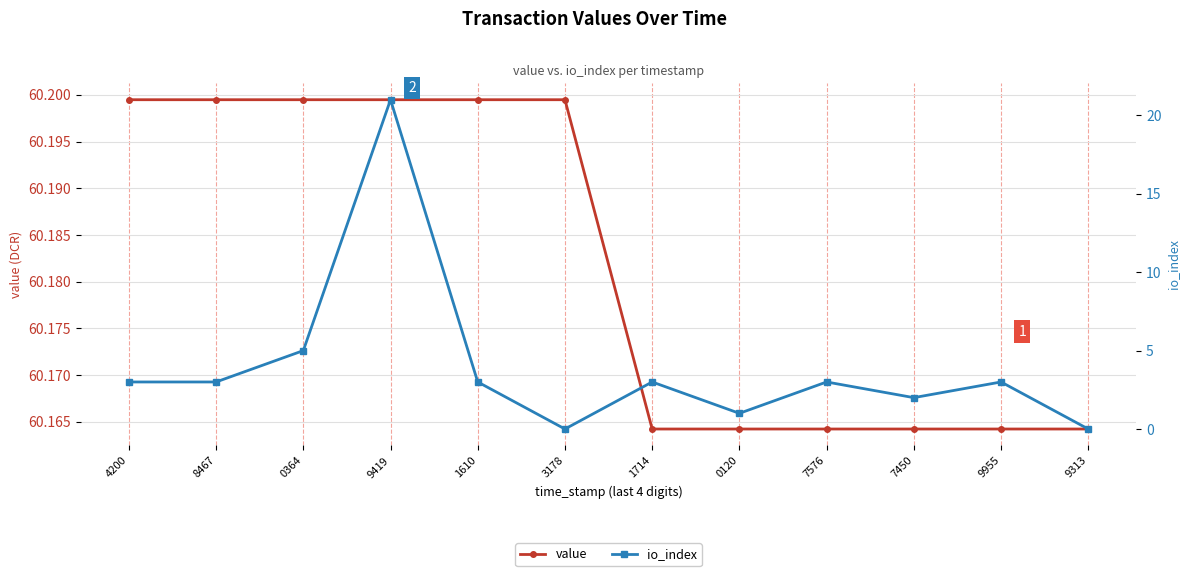

True or false: value and io_index intersect in this chart.

False